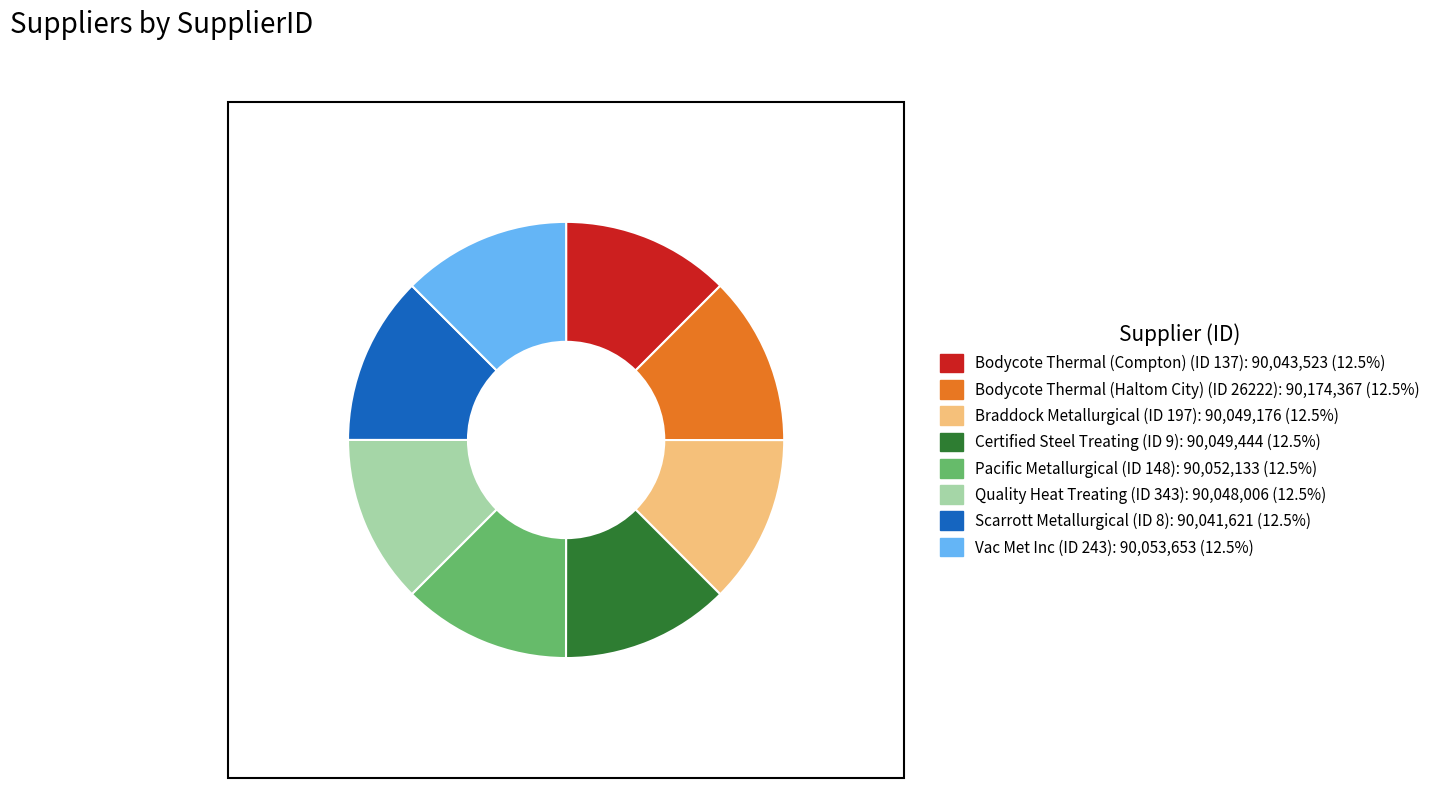

Does any single category account for the majority?

No